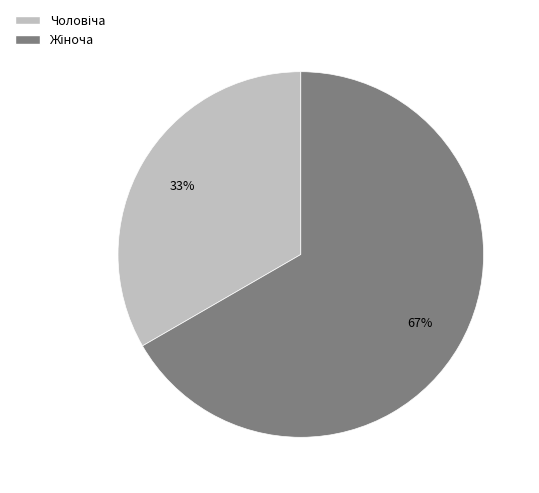

Is there a majority slice in this chart?

Yes